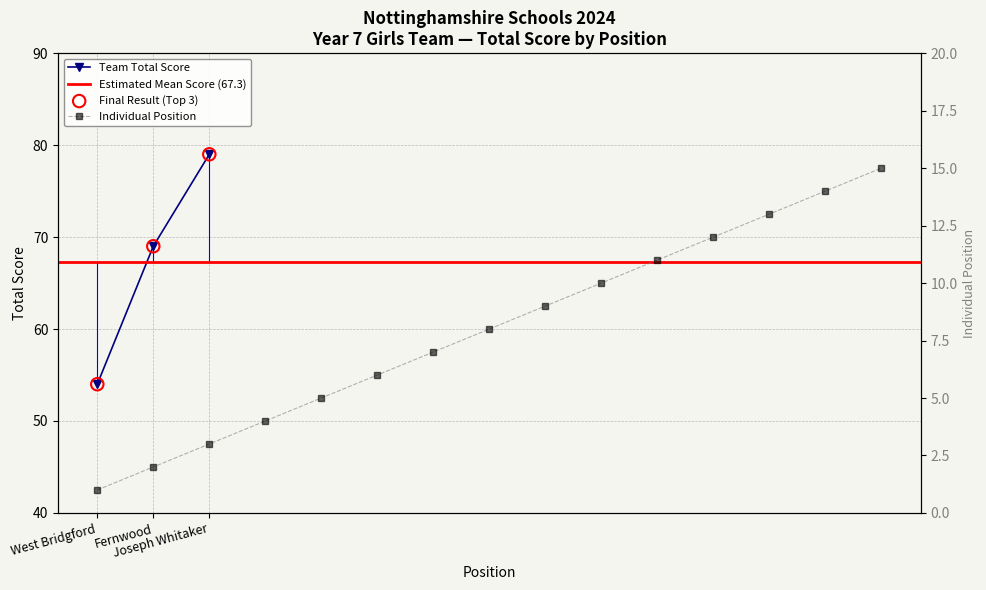

Between Joseph Whitaker and West Bridgford, which is larger?

Joseph Whitaker